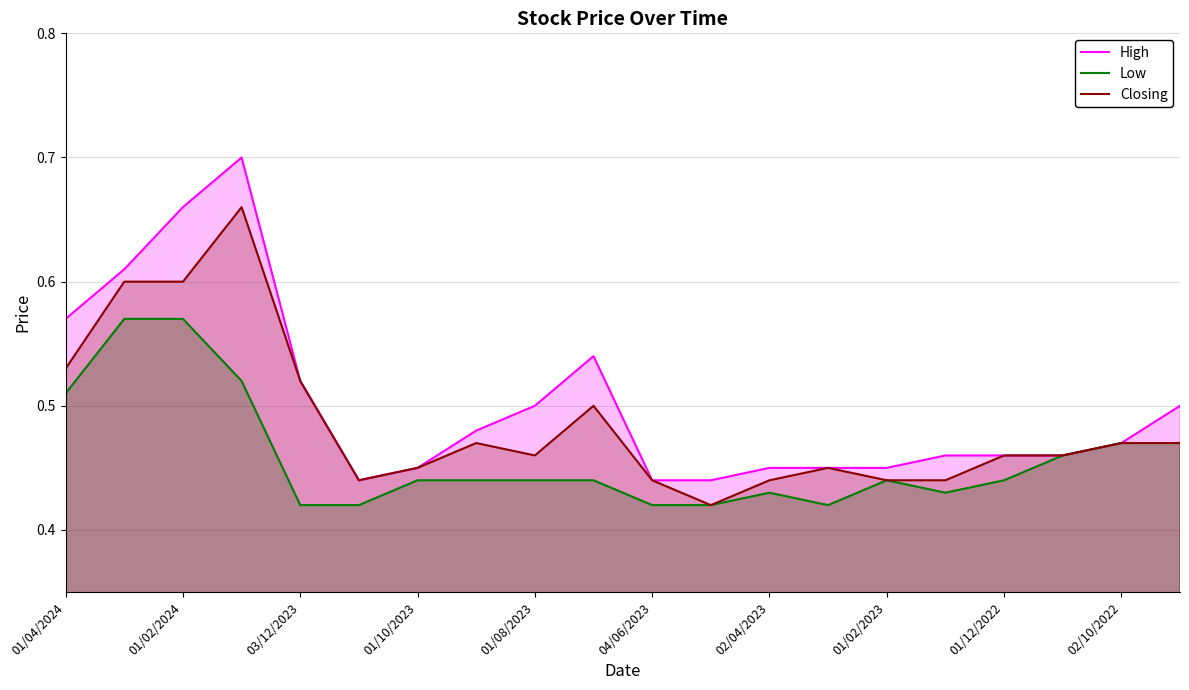

The value of High at 15 is 0.3. True or false?

False